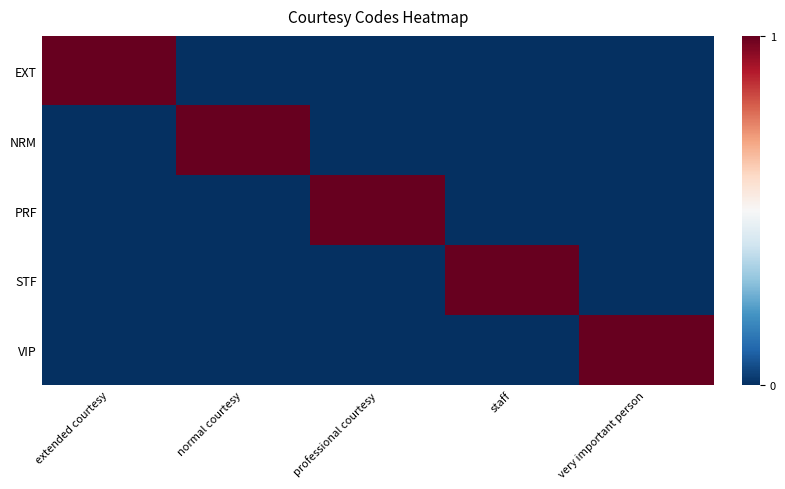

List the series in order of their peak value, lowest first.

EXT, NRM, PRF, STF, VIP